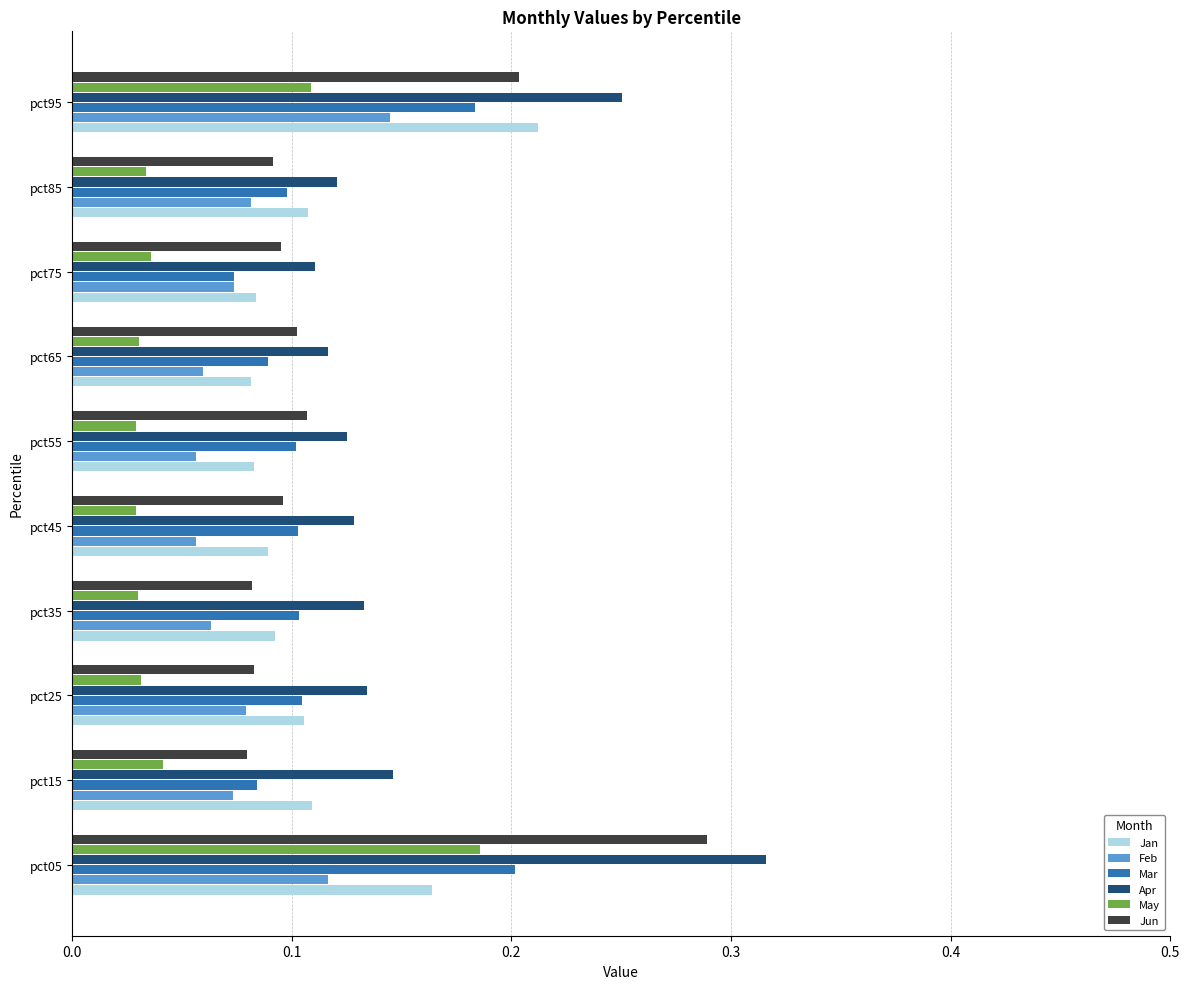

Which series has the largest total across all categories?

Apr